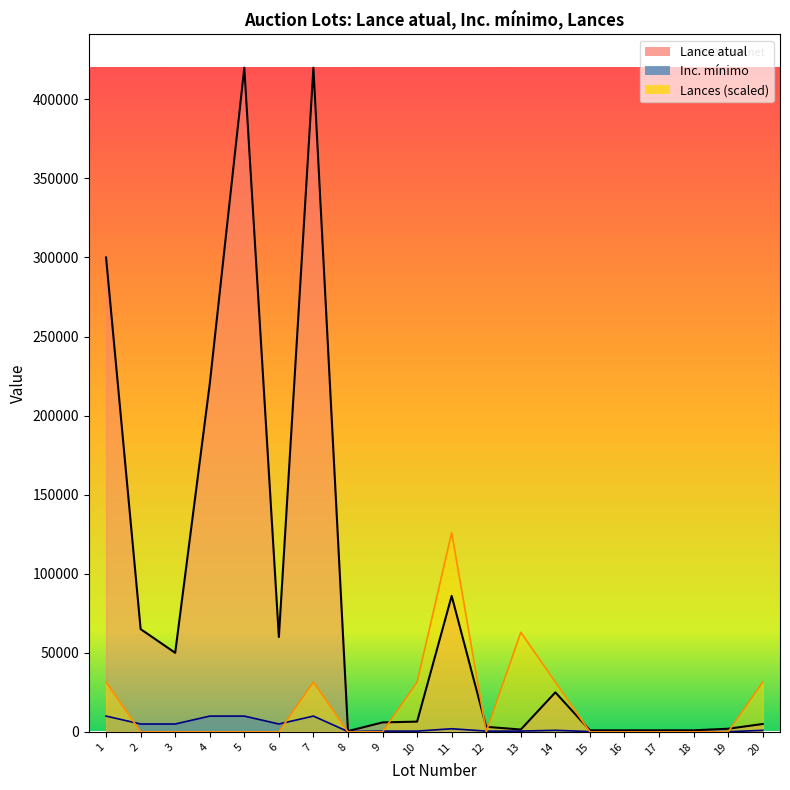

What is the maximum value for Lances?

126000